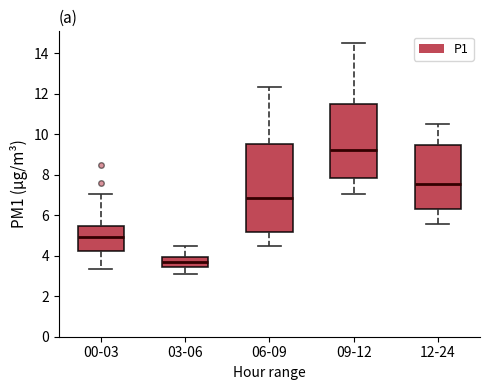

Which box's median line is the lowest?

03-06